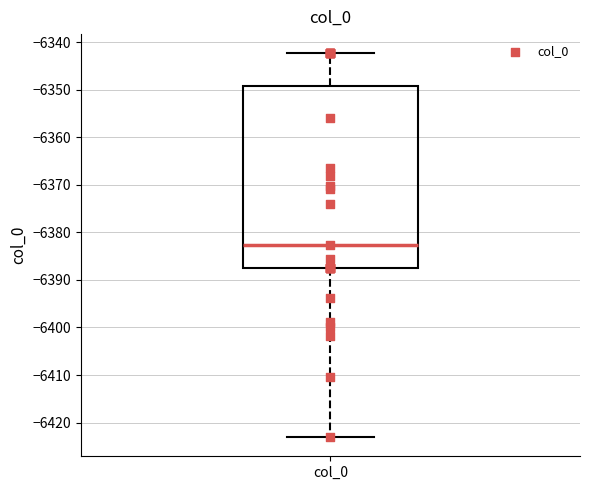

Transcribe this box plot: give where the median line is, the range the box spans, and where the two whiskers end, as read against the y-axis. The values are not printed on the chart, so give them approximately, as read against the axis.

median -6383, box -6387 to -6349, whiskers -6423 to -6342